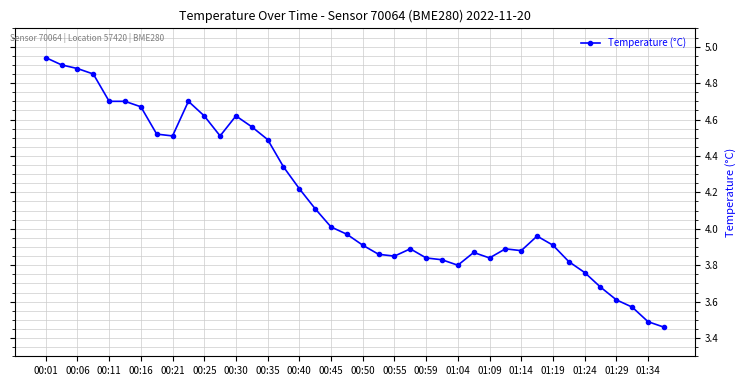

What is the difference between the second highest and second lowest values?

1.4